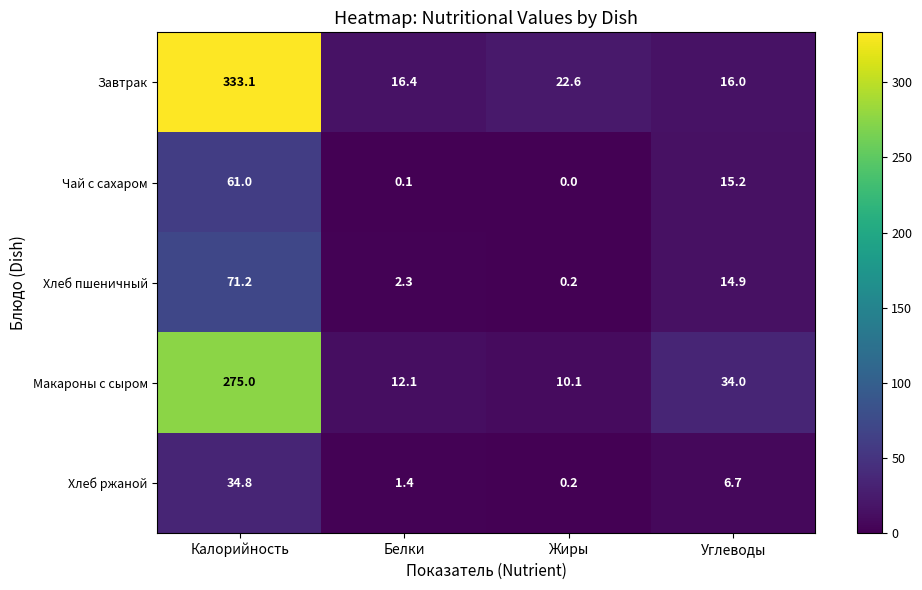

Which series has the largest range (max minus min)?

Завтрак